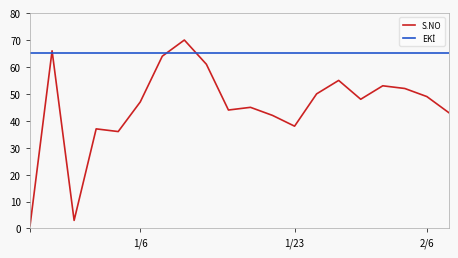

What is the greatest value displayed?

70